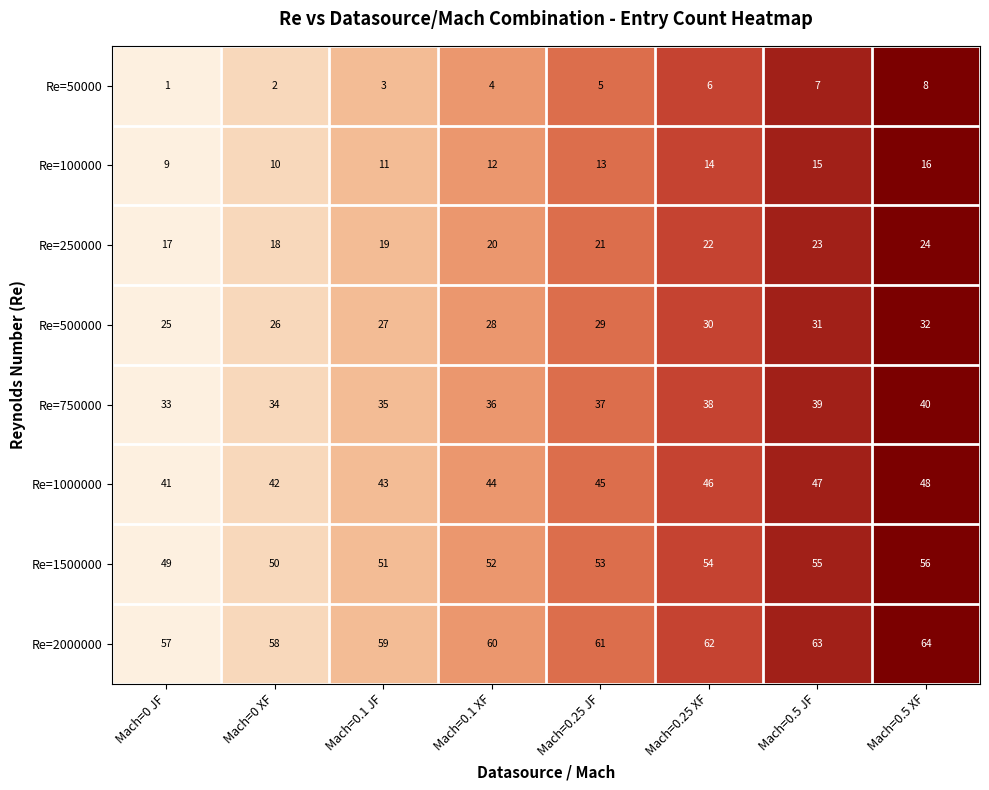

How many series are shown in this chart?

8